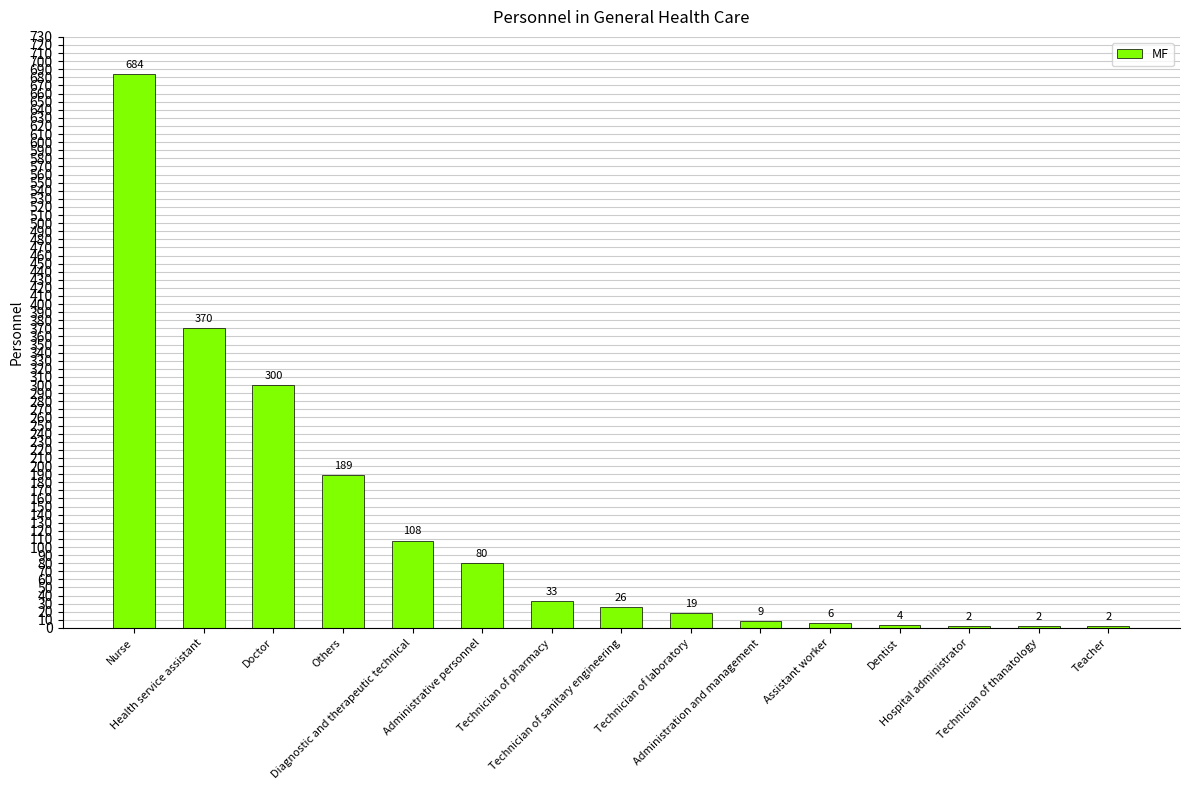

Are the bars horizontal?

No